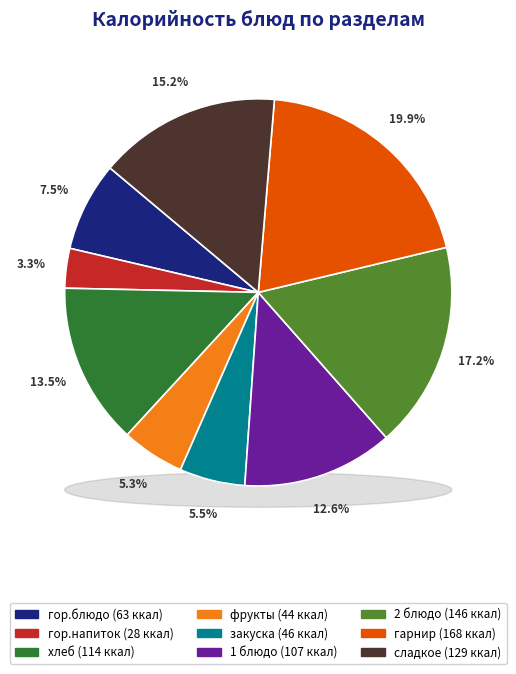

Is there any slice that represents more than half of the pie?

No